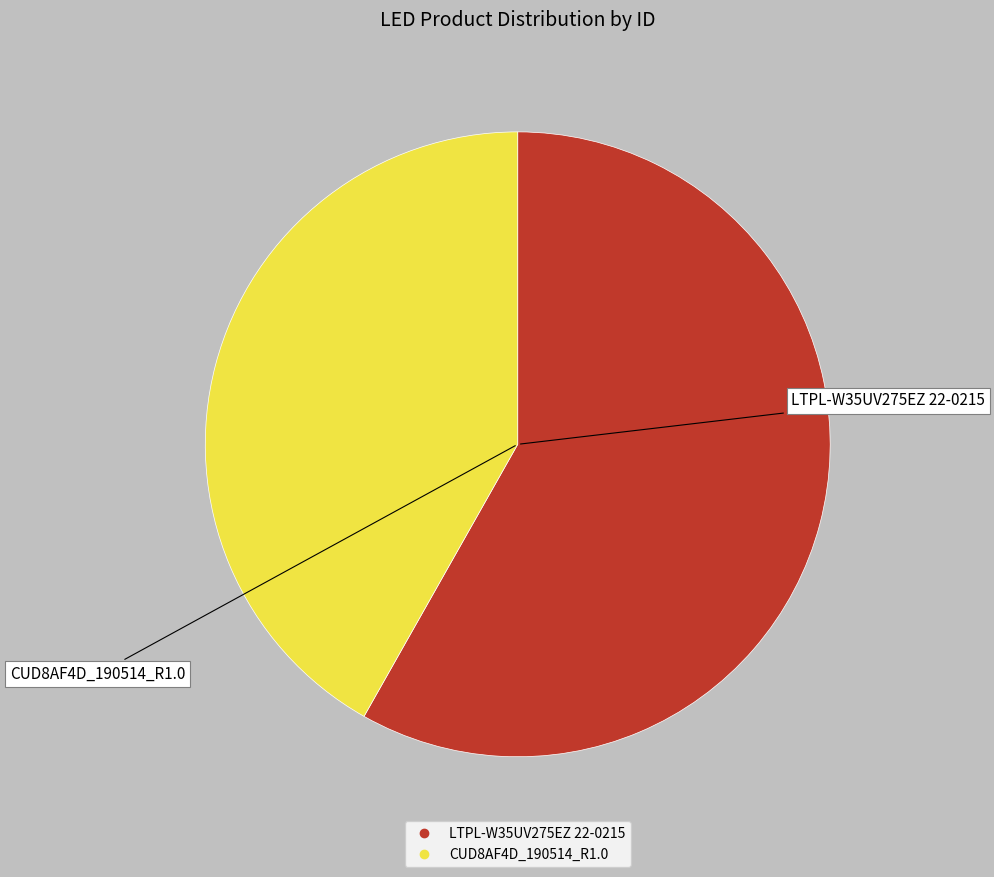

What is the smallest slice in the pie chart?

CUD8AF4D_190514_R1.0